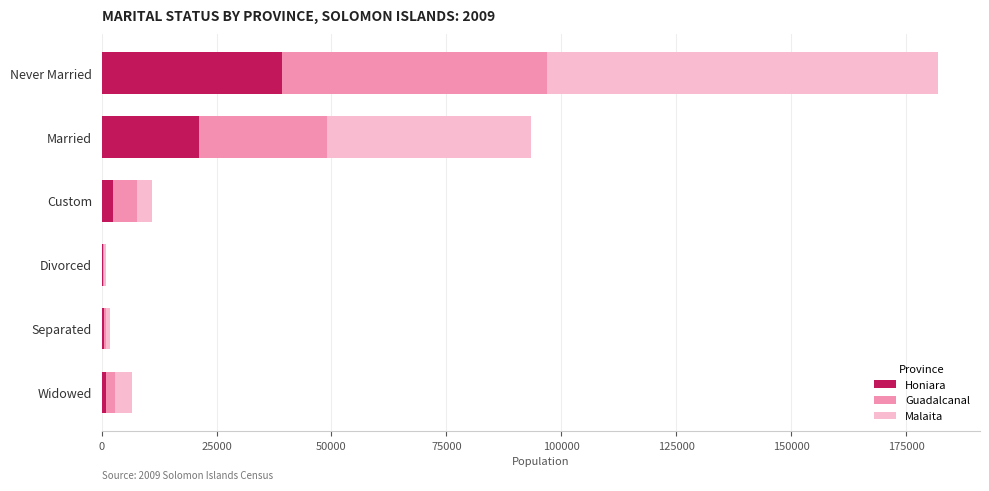

What is the sum of all Honiara values?

64609